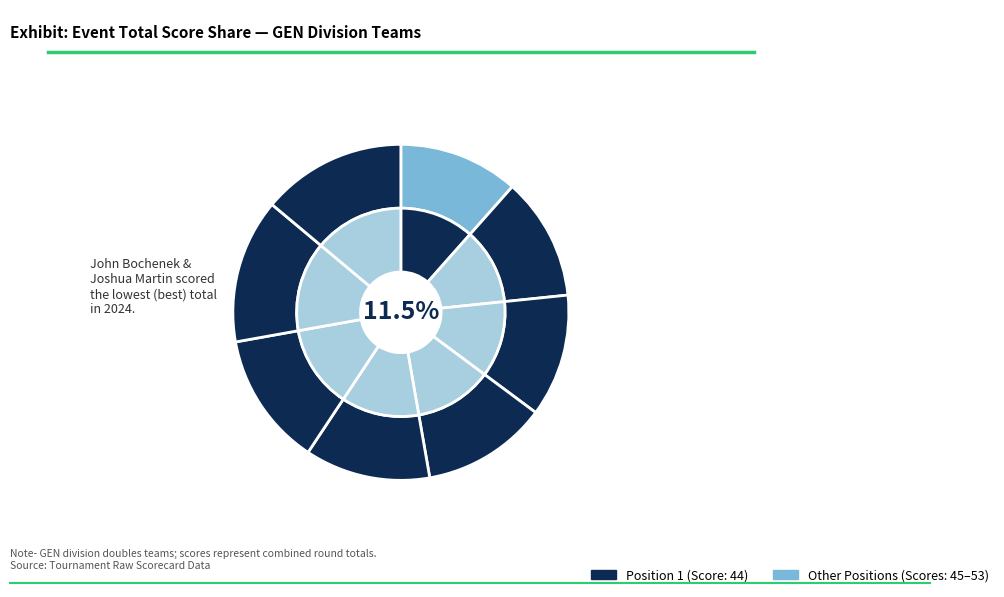

How many slices are in this pie chart?

8